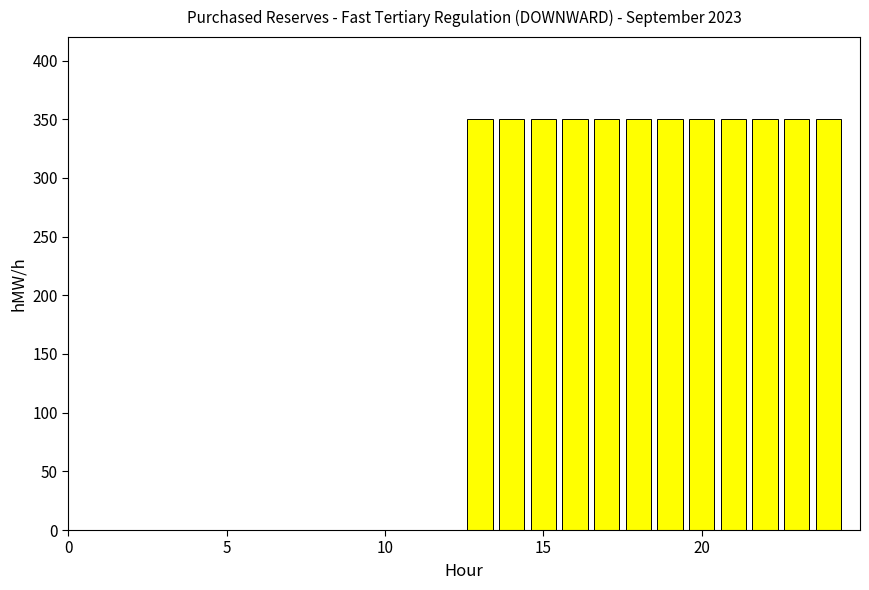

Are the bars horizontal?

No